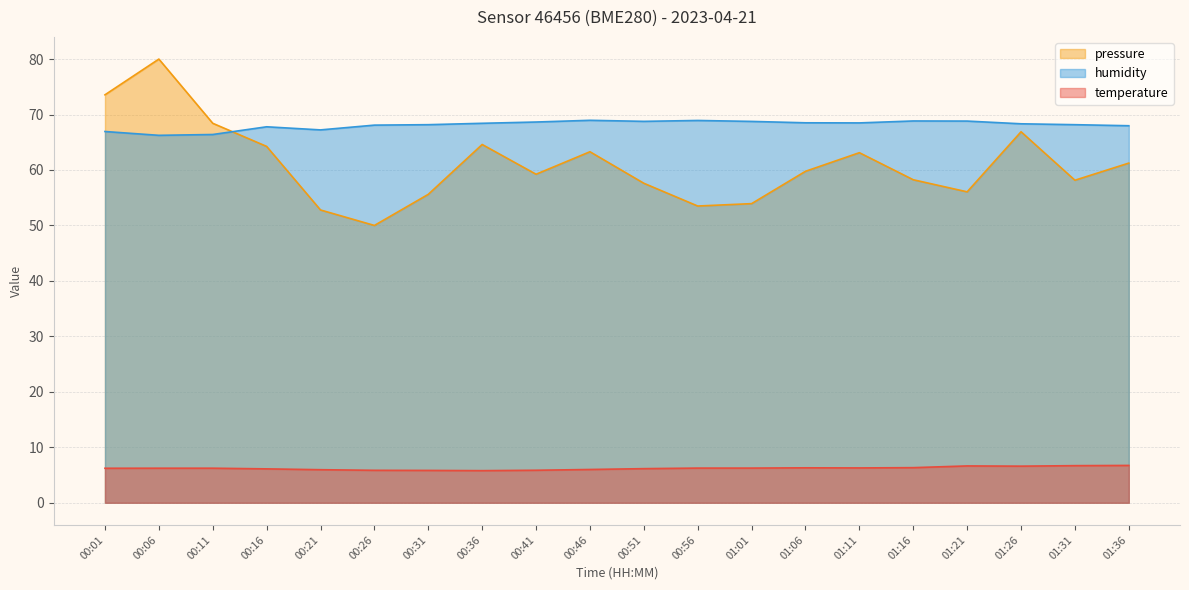

What are all the series names shown in the legend?

pressure, humidity, temperature